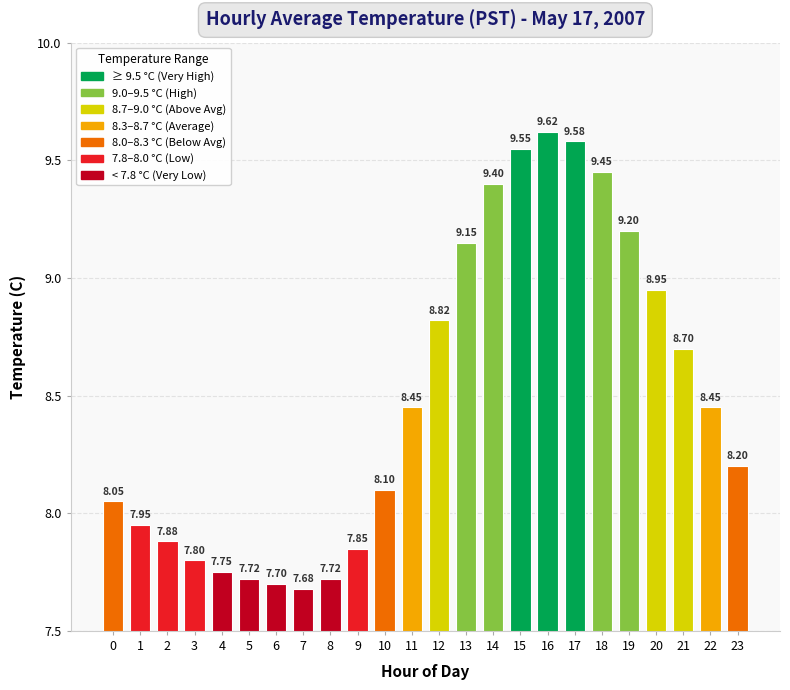

Approximately how many times larger is the value at 13 compared to 6?

1.2